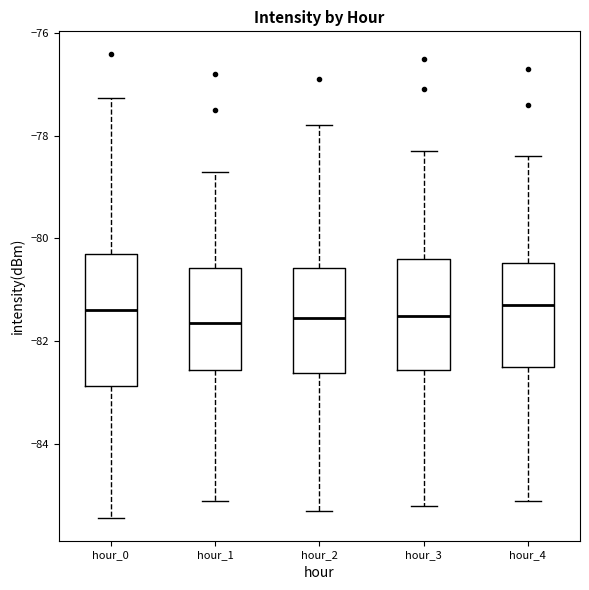

Which box is the tallest, from its lower edge to its upper edge?

hour_0